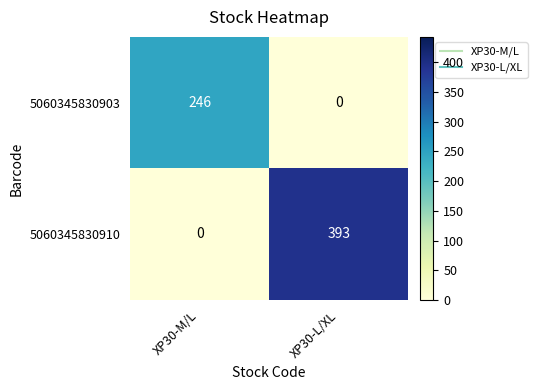

The value of 5060345830903 at XP30-M/L is 397. True or false?

False